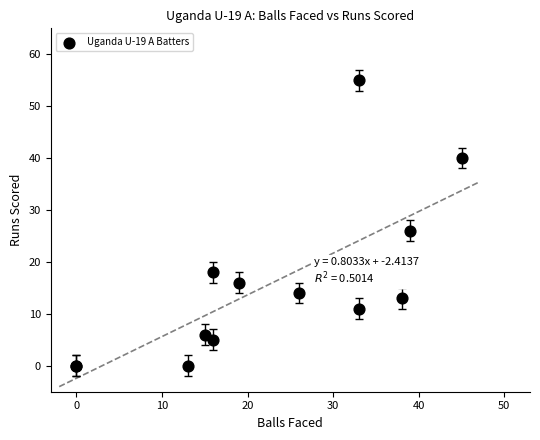

What Y value in the scatter plot is closest to 27?

26